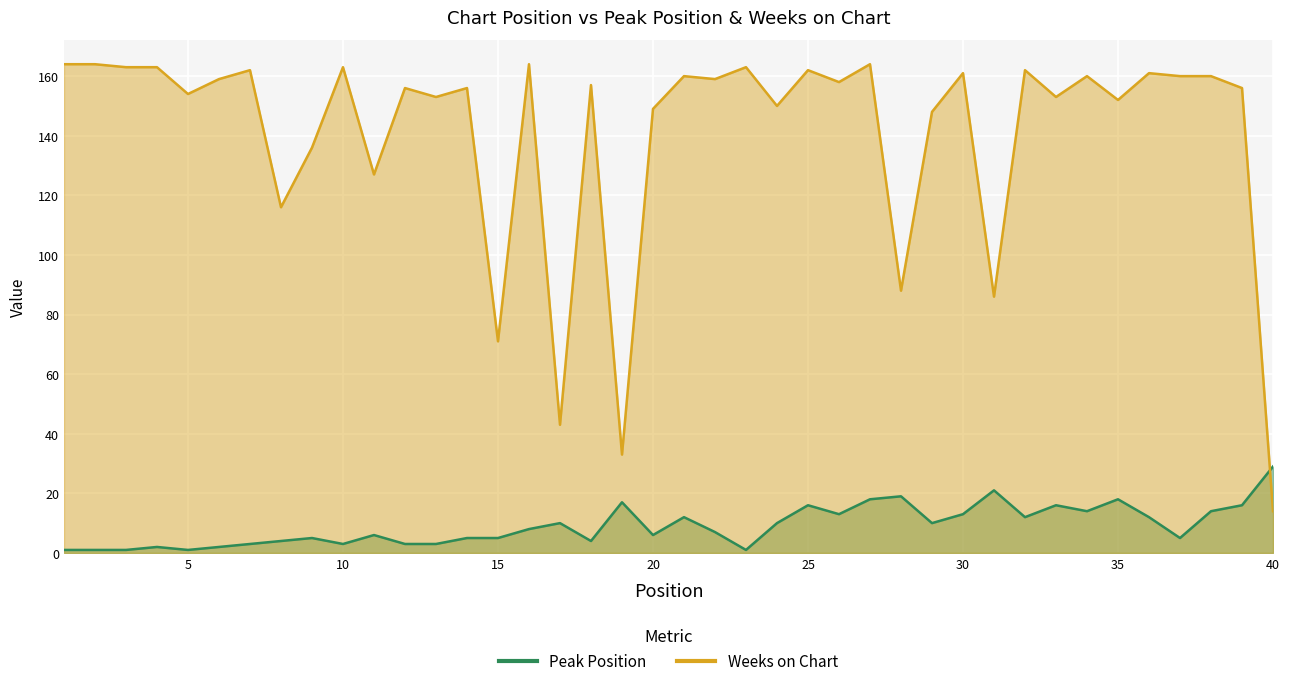

What is the spread (max minus min) of values at 32?

150